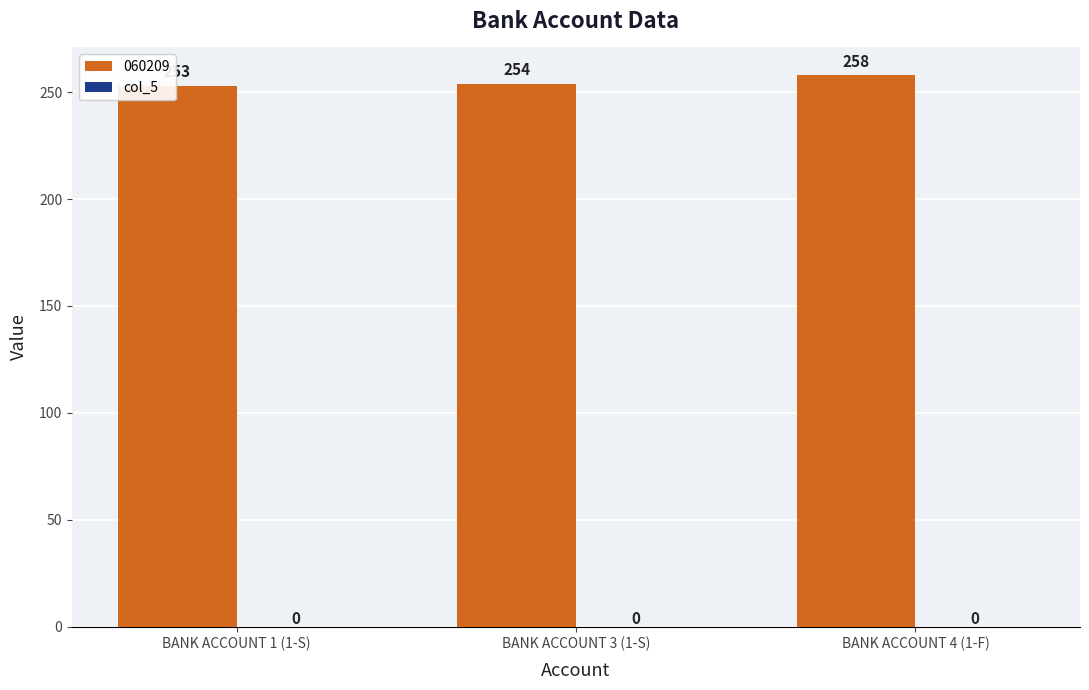

At which label is the value closest to 255?

BANK ACCOUNT 3 (1-S)